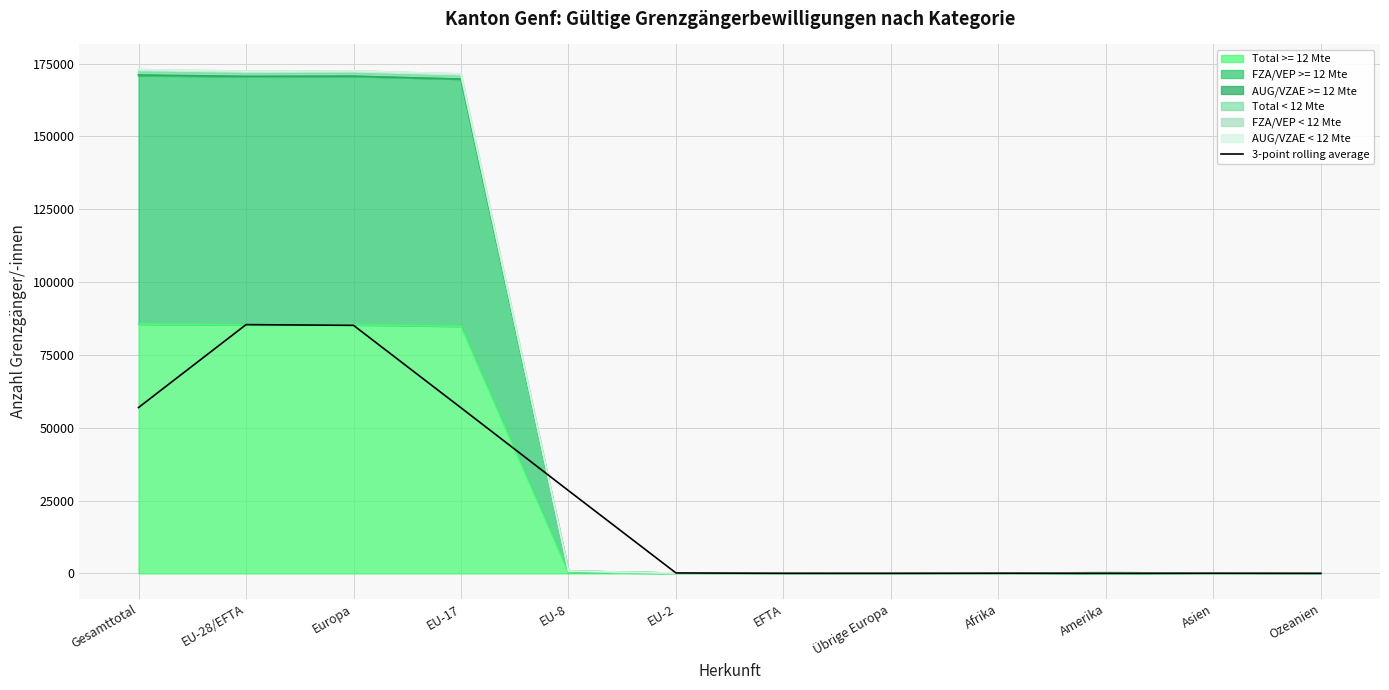

Read the value at EU-17.

56858.7